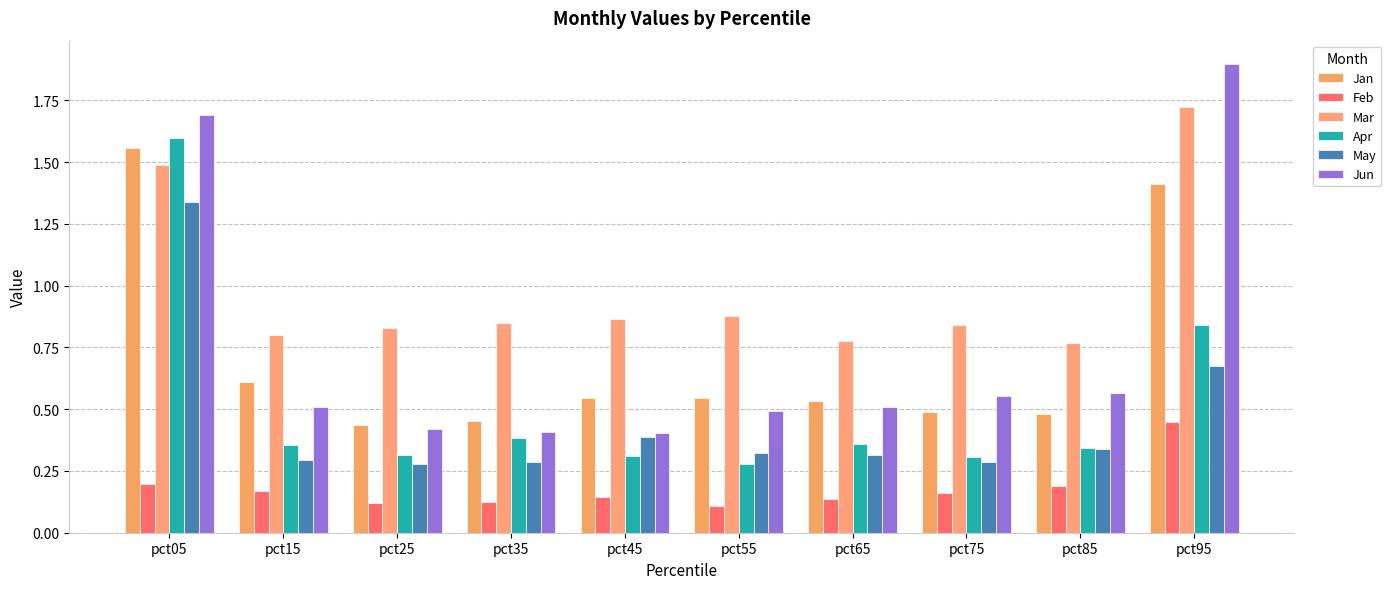

Is it true that Jun equals 0.4 at pct45?

True